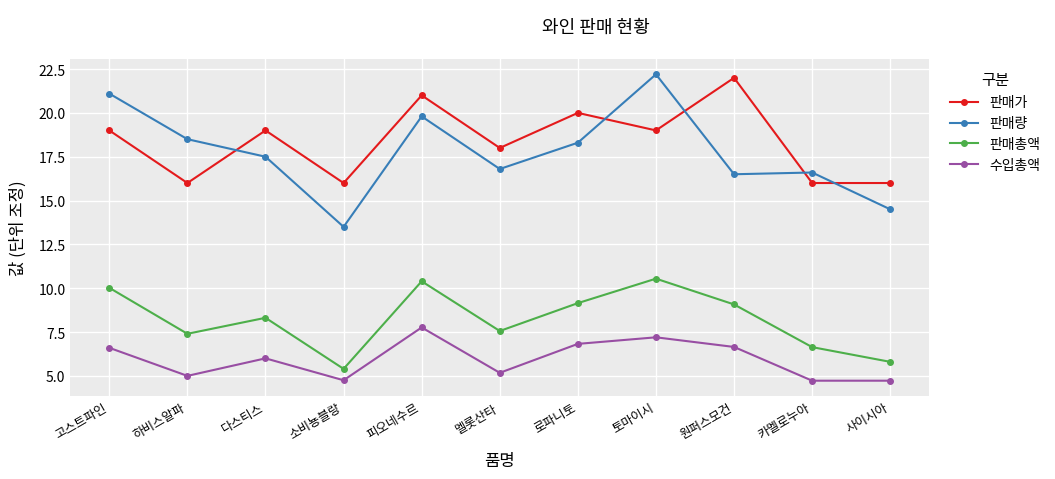

At which label does 판매총액 reach its minimum?

소비뇽블랑